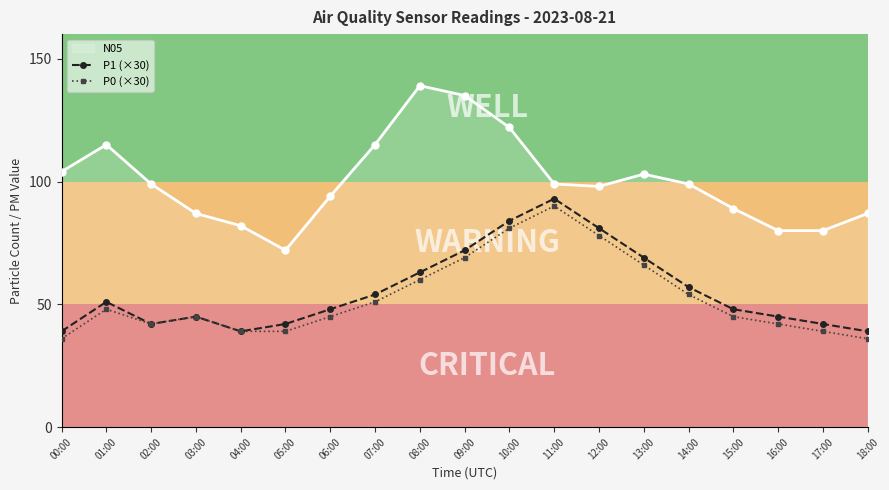

How many lines are shown in the chart?

3